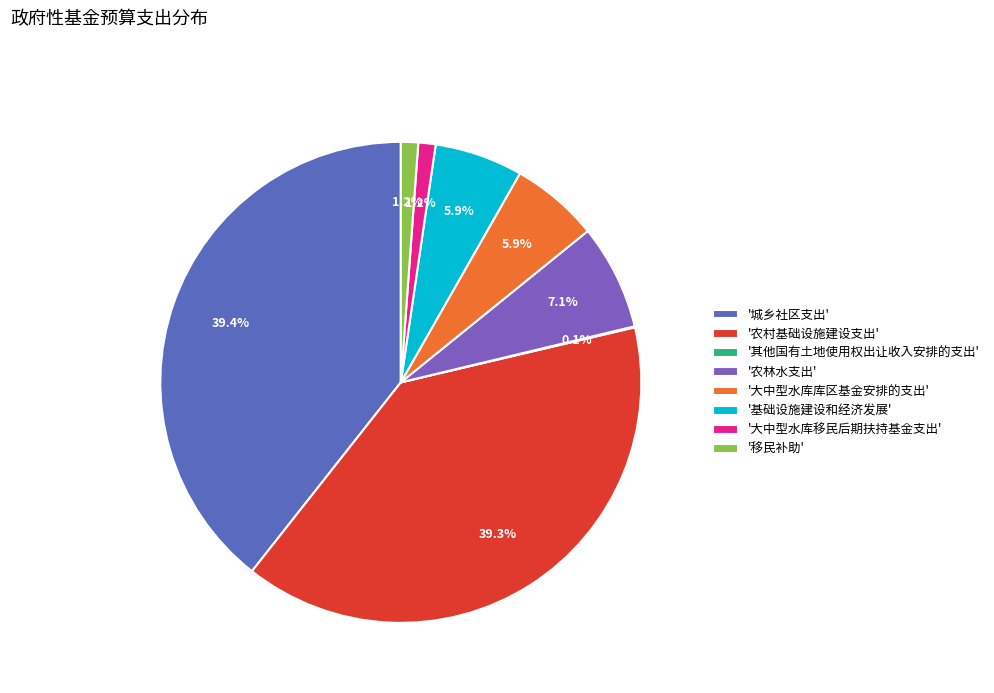

How many slices are in this pie chart?

8